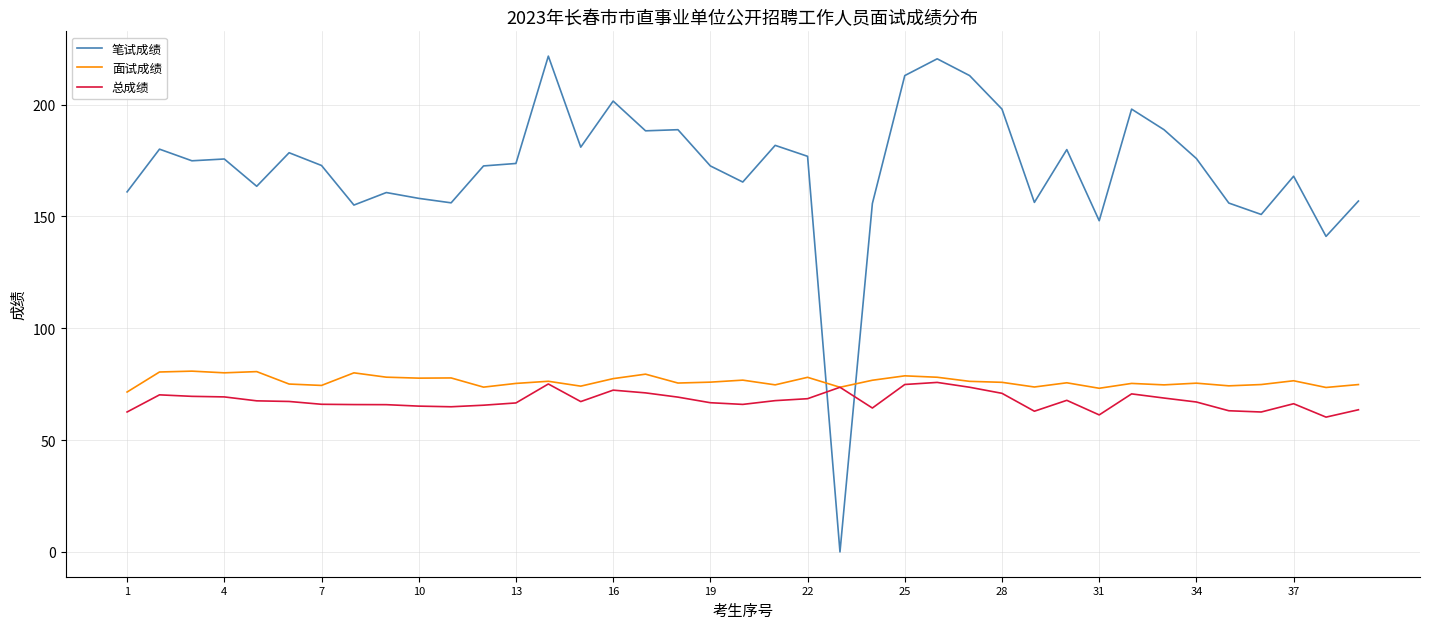

After their last crossing, which series has the higher values: 笔试成绩 or 面试成绩?

笔试成绩